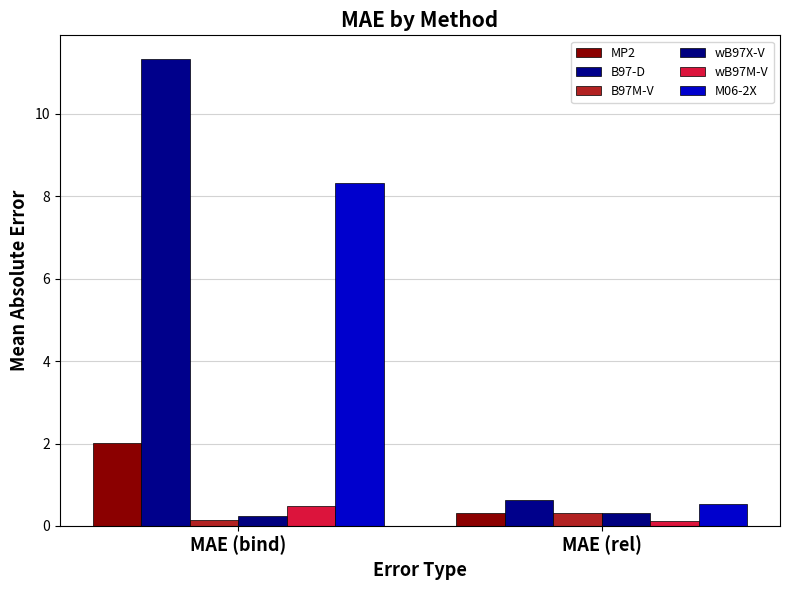

Does the chart contain stacked bars?

No